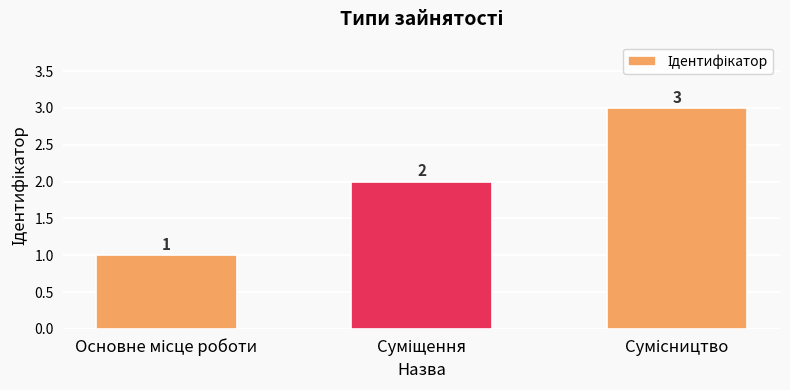

Count the number of categories in the chart.

3